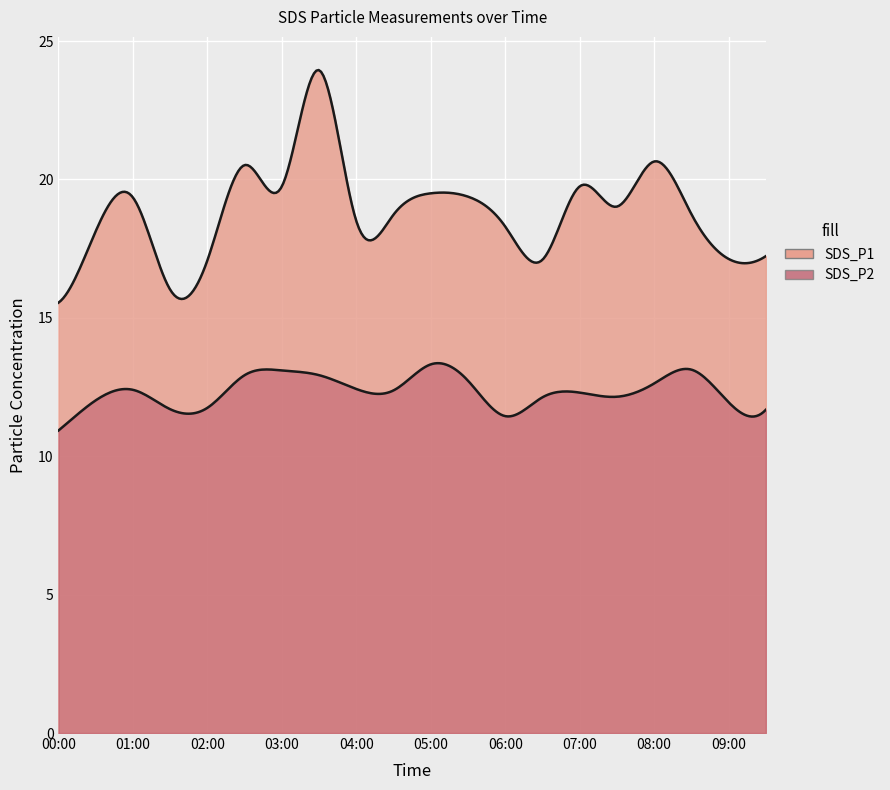

Where is the first local minimum for SDS_P1?

01:30